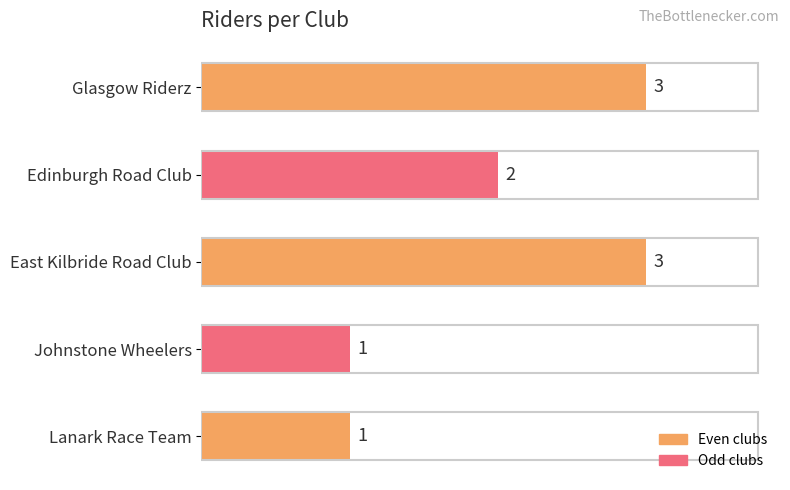

Between East Kilbride Road Club and Edinburgh Road Club, which is larger?

East Kilbride Road Club